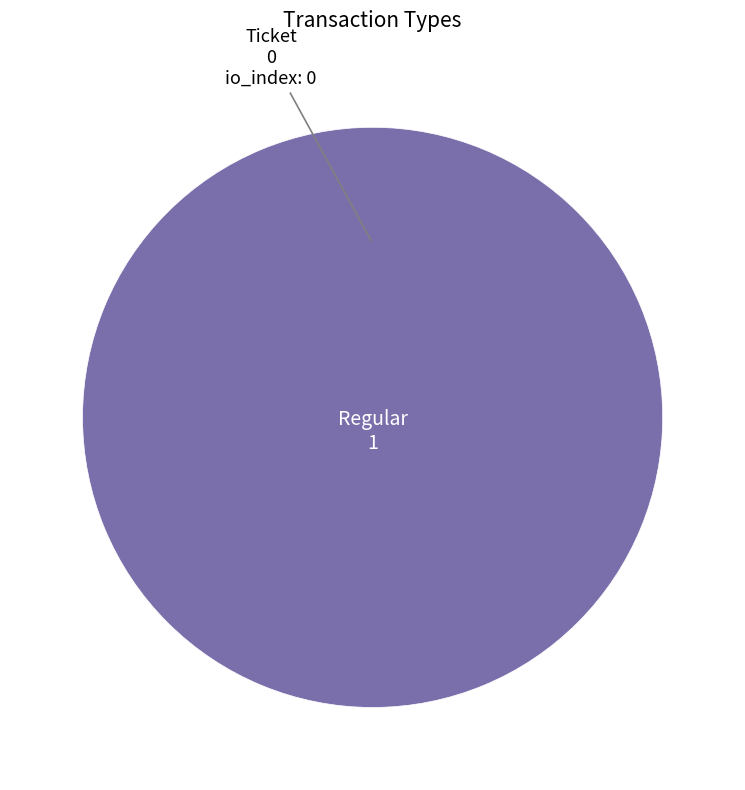

What percentage do Ticket and Regular together represent?

100.0%